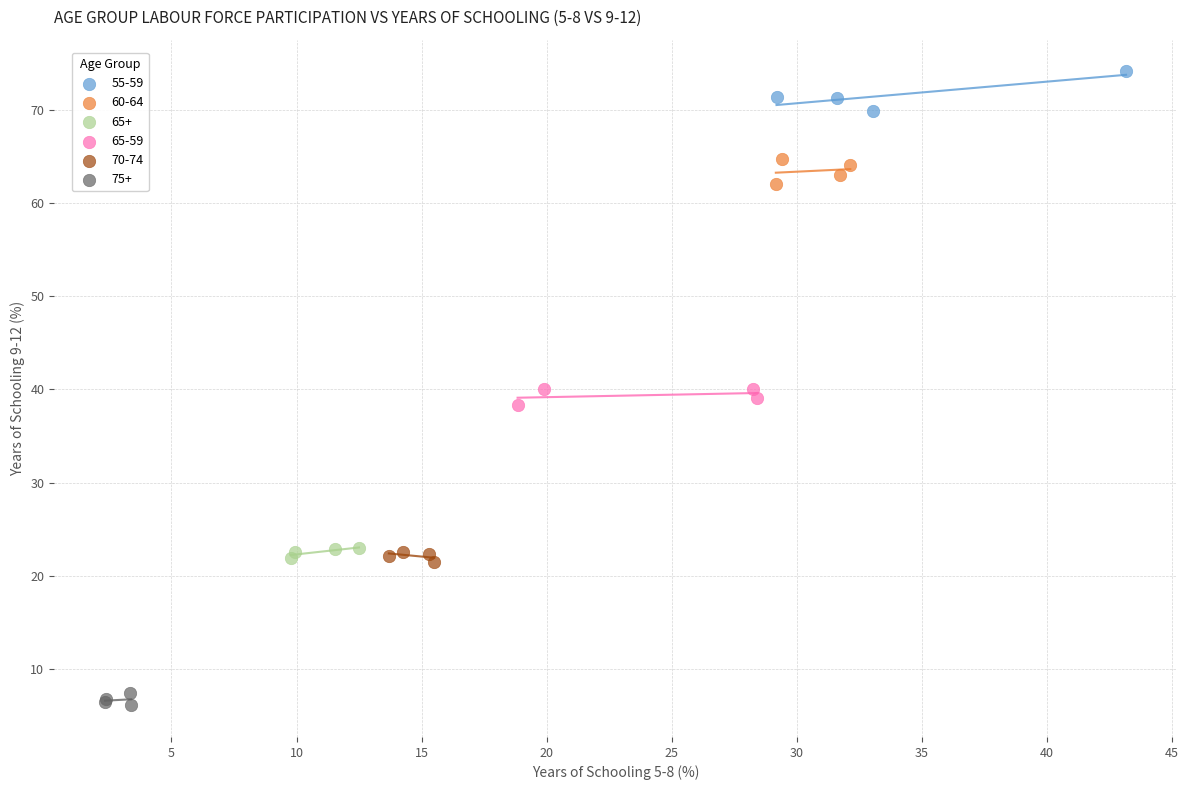

What are all the series names shown in the legend?

55-59, 60-64, 65+, 65-59, 70-74, 75+